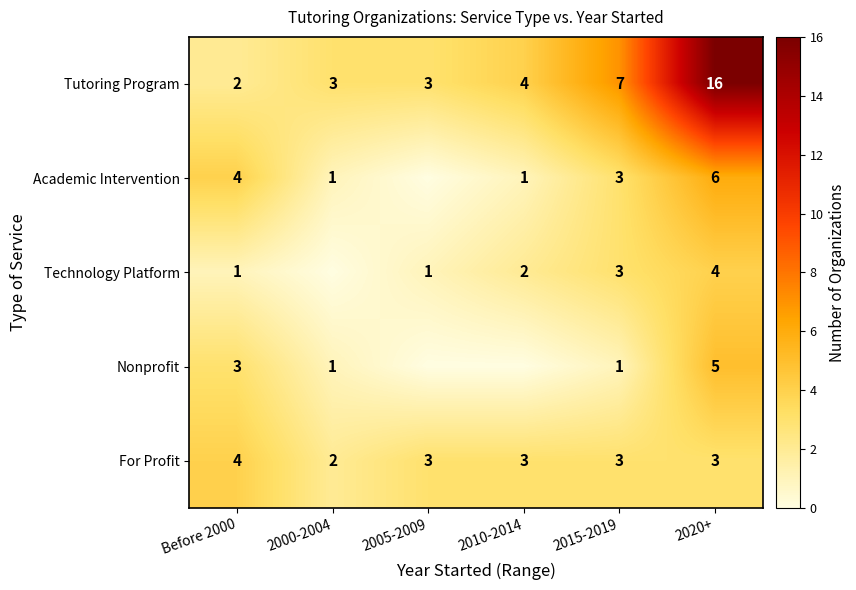

At which label is Tutoring Program closest to 9?

2015-2019